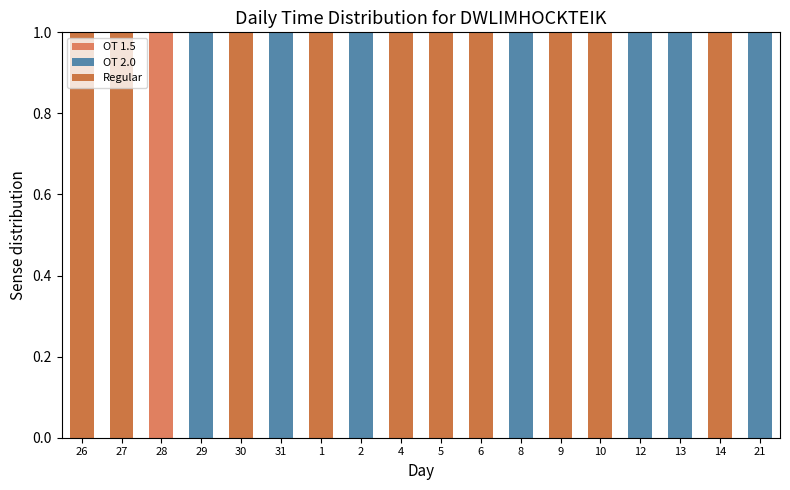

Which series has the widest spread of values?

OT 1.5